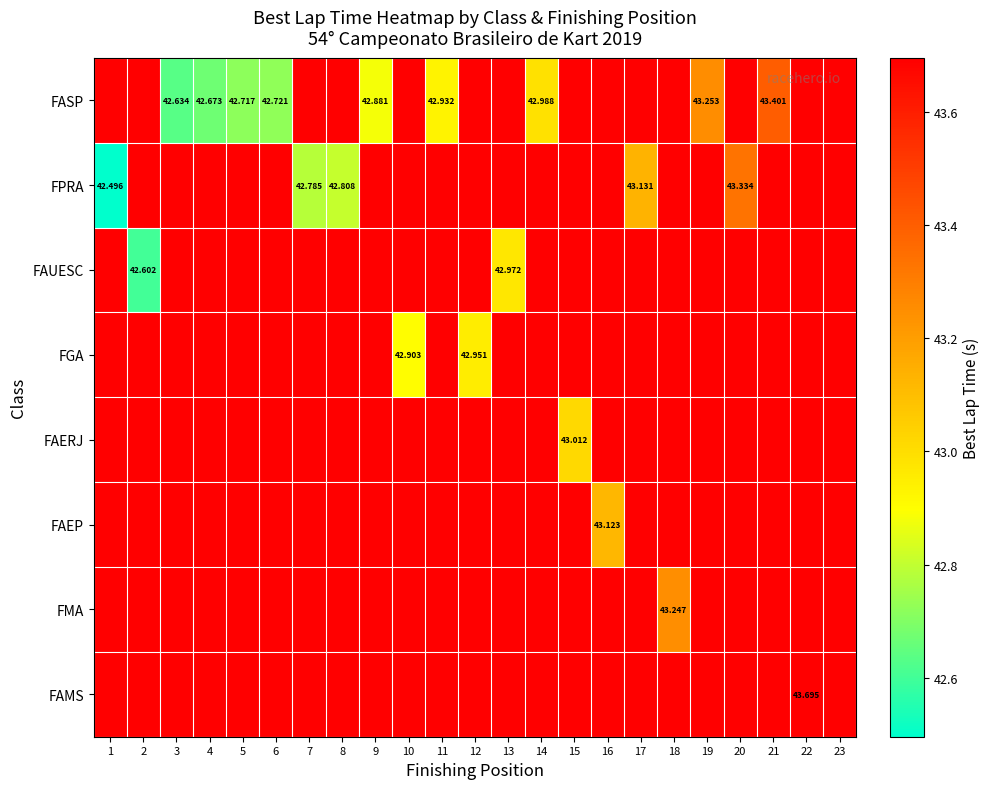

How many categories are shown in the chart?

23